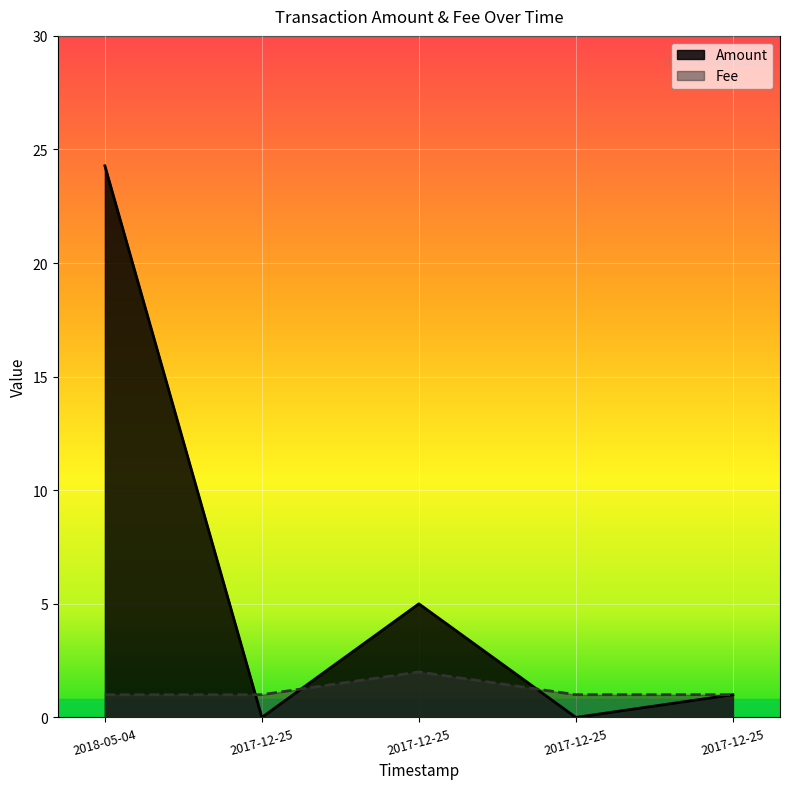

Does the chart display data point markers on the line(s)?

No